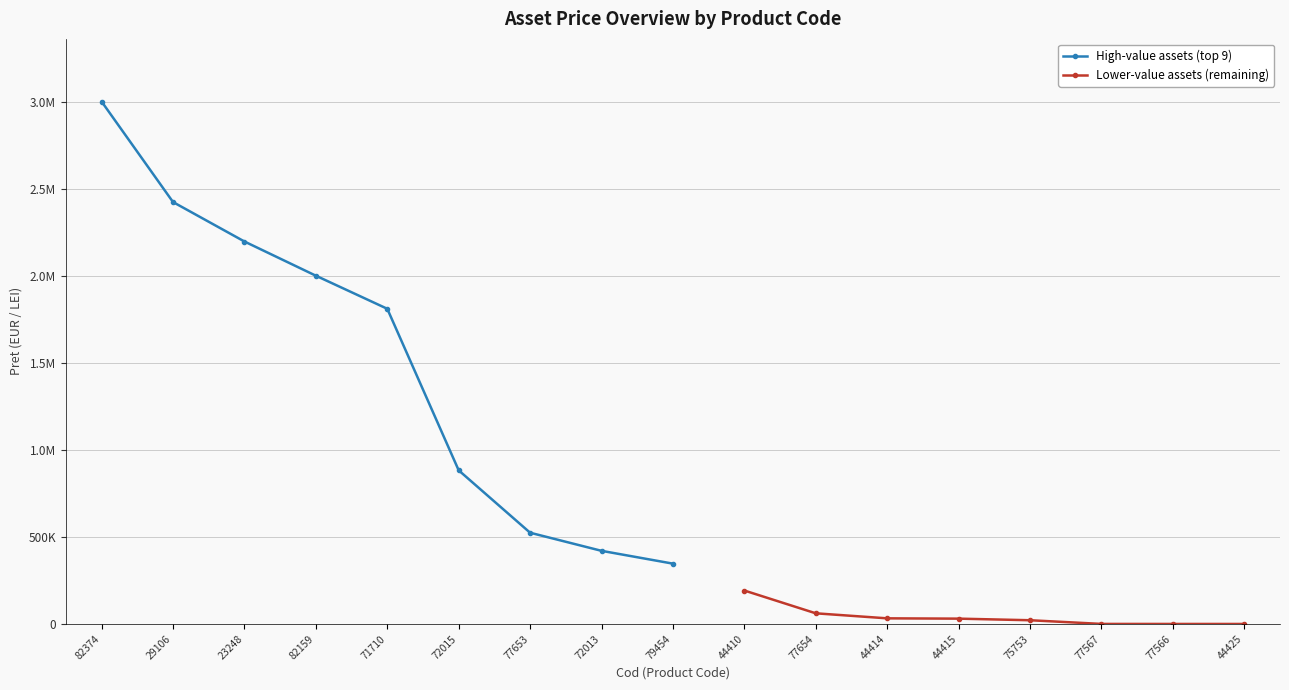

Approximately how many times larger is the value at 29106 compared to 75753?

113.0